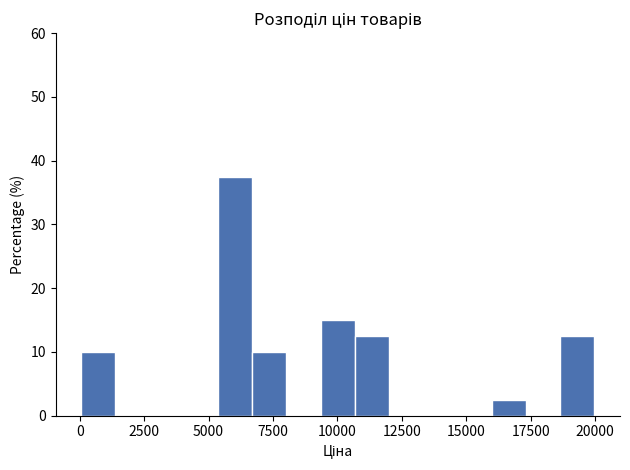

Read against the x-axis, roughly where is the centre of the tallest bar?

6000